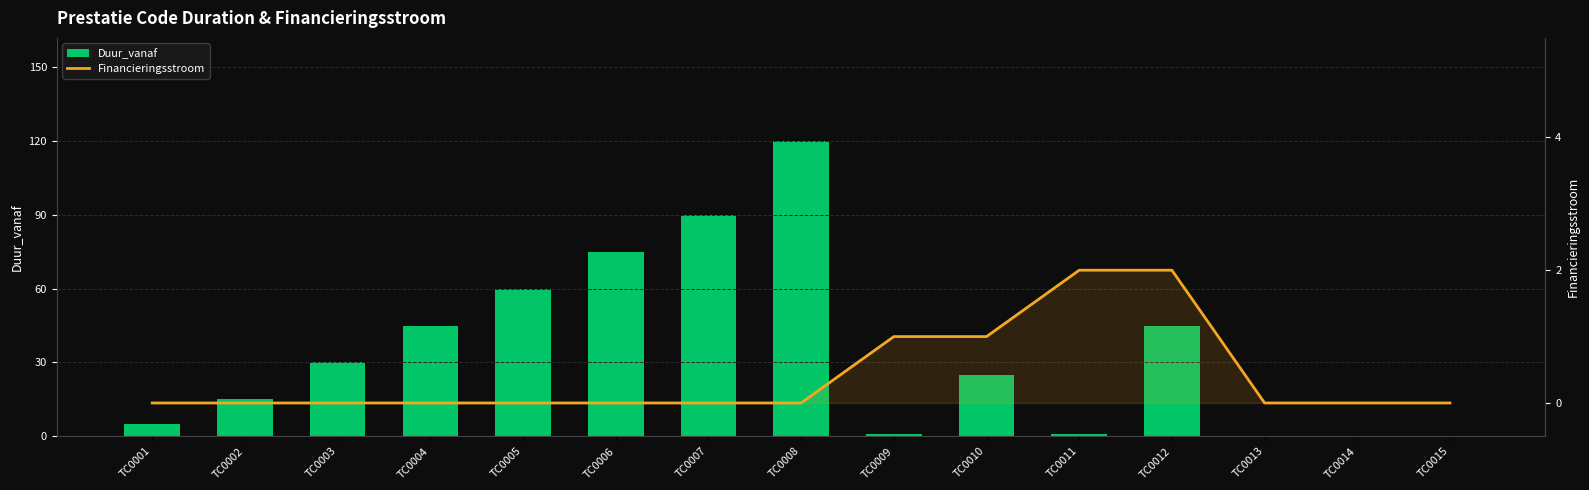

What is the total value across all series at TC0012?

47